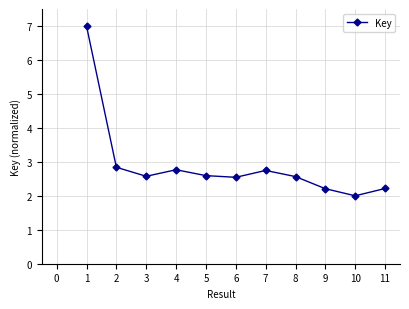

The value at 9 is 2.8. True or false?

False